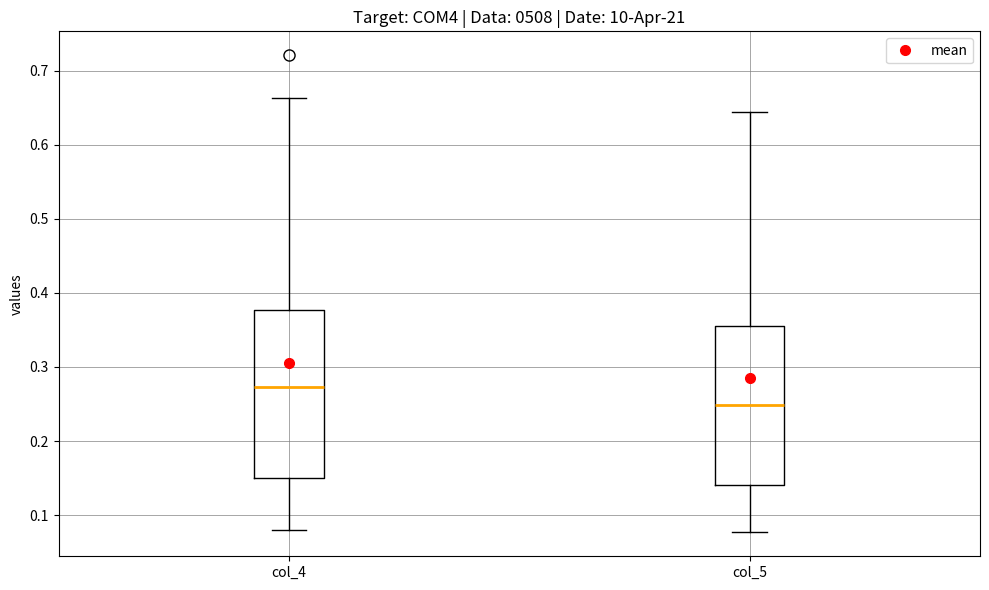

Comparing the boxes themselves (not the whiskers), which one is the tallest?

col_4